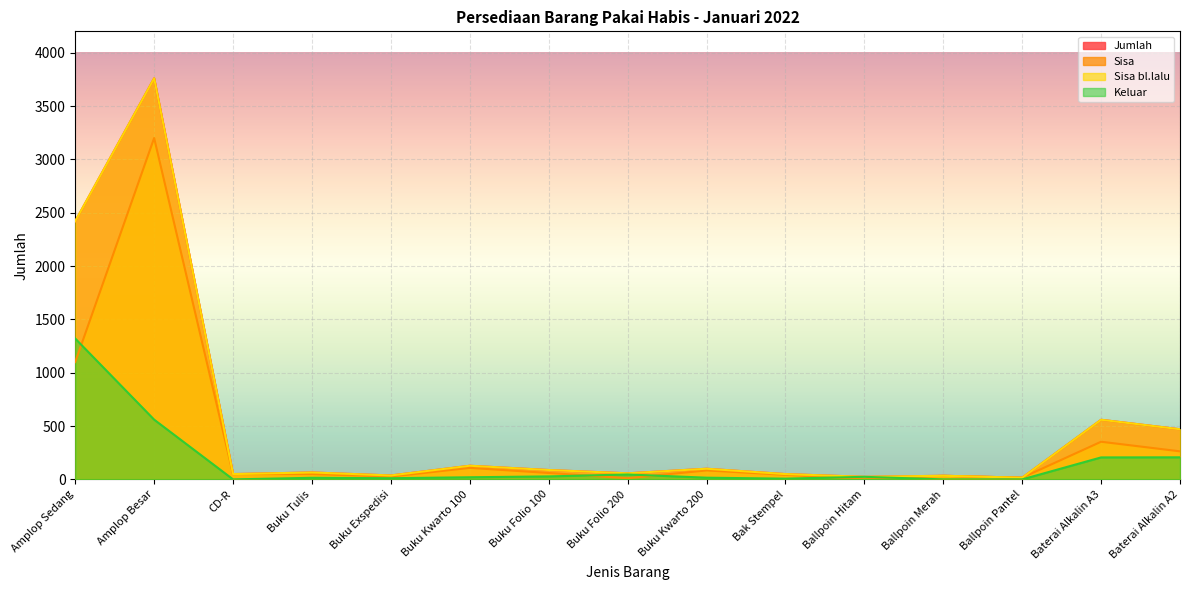

The value of Jumlah at Buku Tulis is 25. True or false?

False